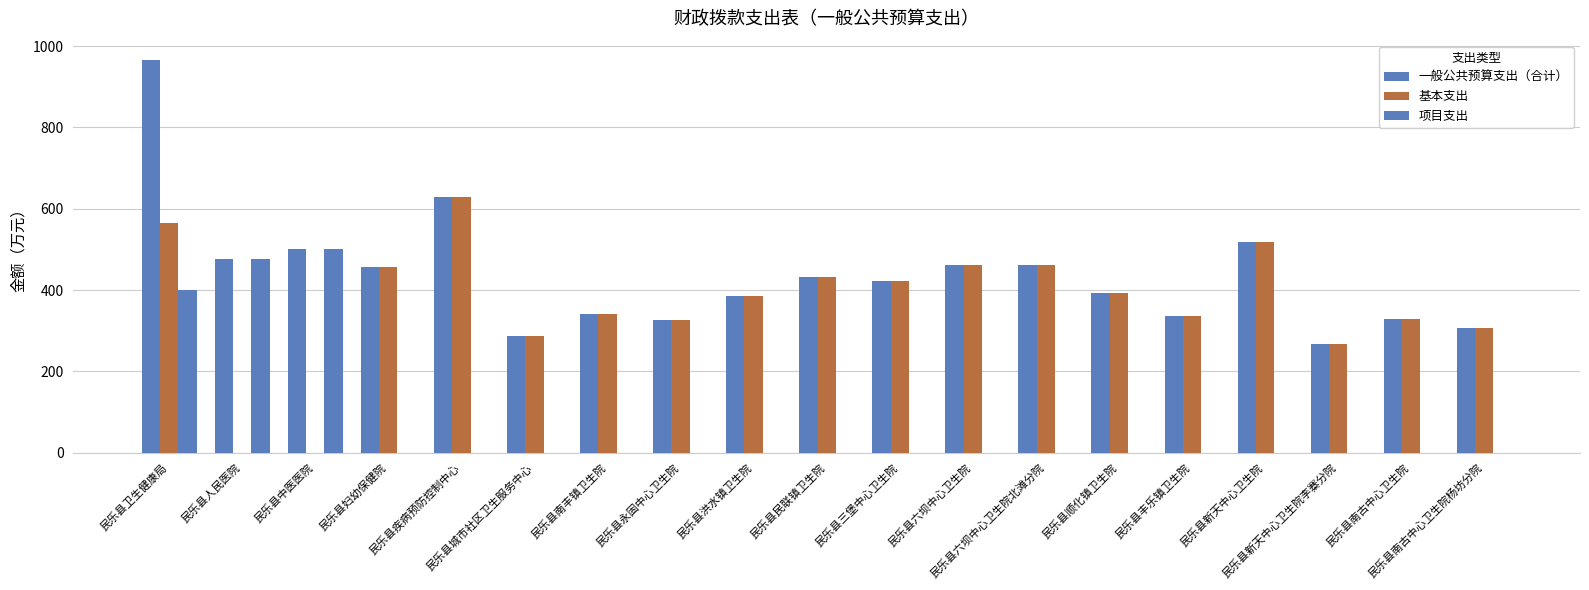

Reading right to left, extract all data points from this chart.

一般公共预算支出（合计）: 306.3	328.5	268.1	517.6	337.1	391.6	460.4	462.0	423.2	432.1	386.4	326.1	340.6	286.9	628.6	456.9	500.1	477.4	965.4
基本支出: 306.3	328.5	268.1	517.6	337.1	391.6	460.4	462.0	423.2	432.1	386.4	326.1	340.6	286.9	628.6	456.9	0.0	0.0	564.1
项目支出: 0.0	0.0	0.0	0.0	0.0	0.0	0.0	0.0	0.0	0.0	0.0	0.0	0.0	0.0	0.0	0.0	500.1	477.4	401.3